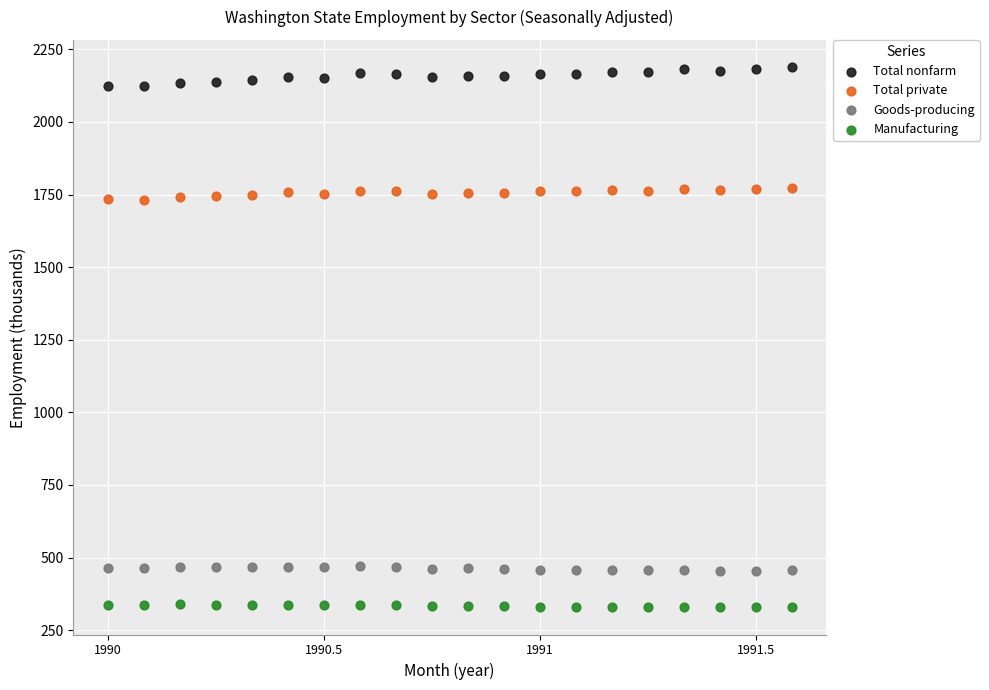

Which series contains the lowest Y value?

Manufacturing